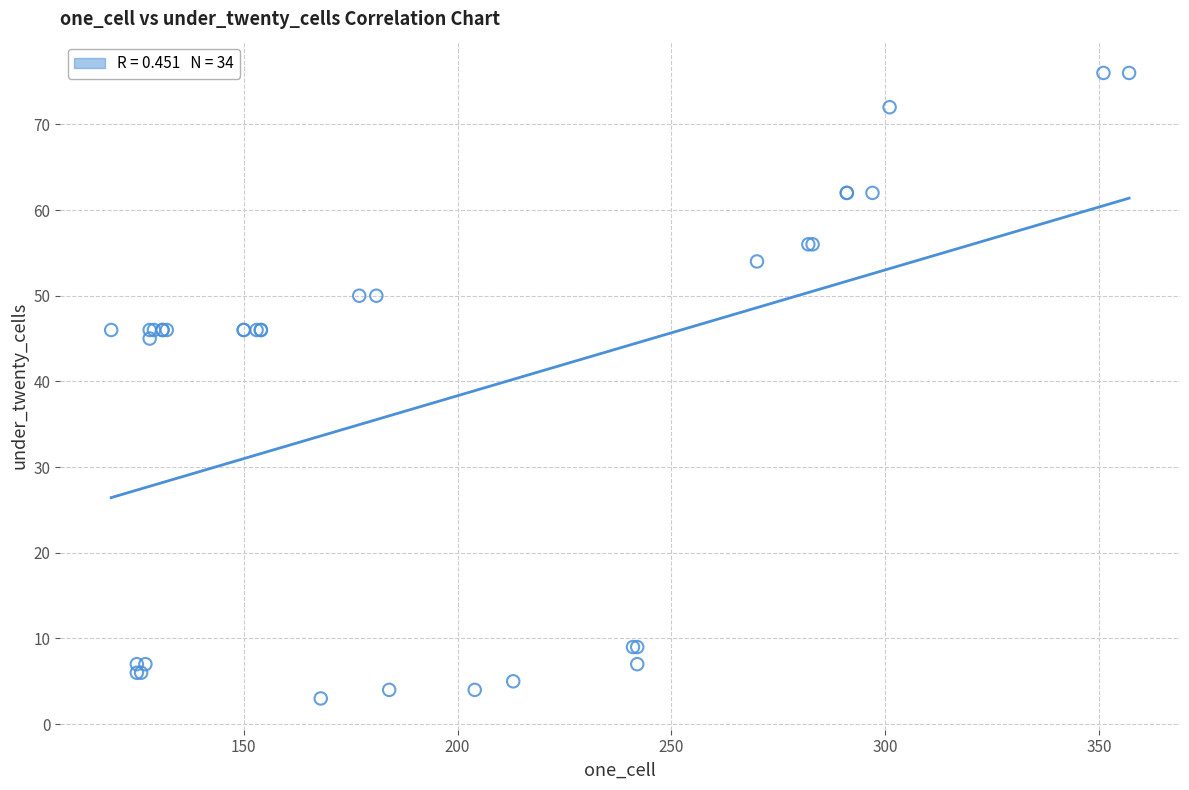

What Y value in the scatter plot is closest to 39?

45